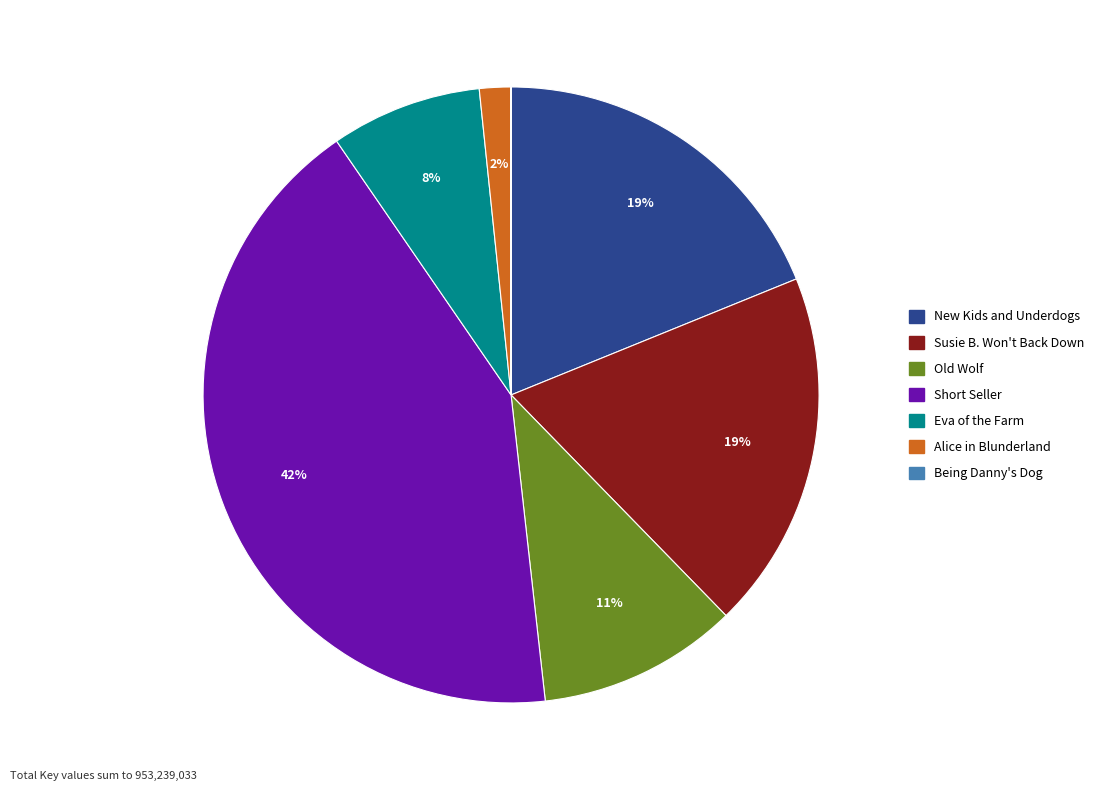

Do Old Wolf and Eva of the Farm together represent more than half of the pie?

No